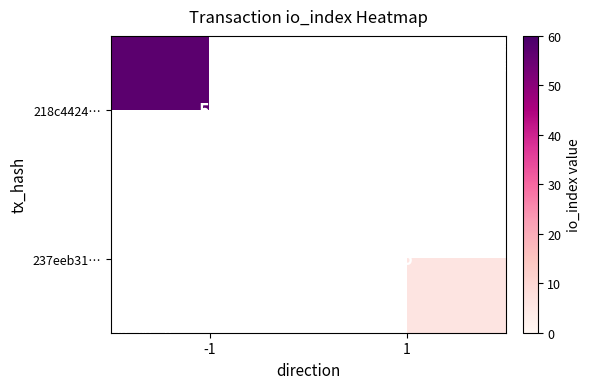

Between 1 and -1, which is larger?

-1